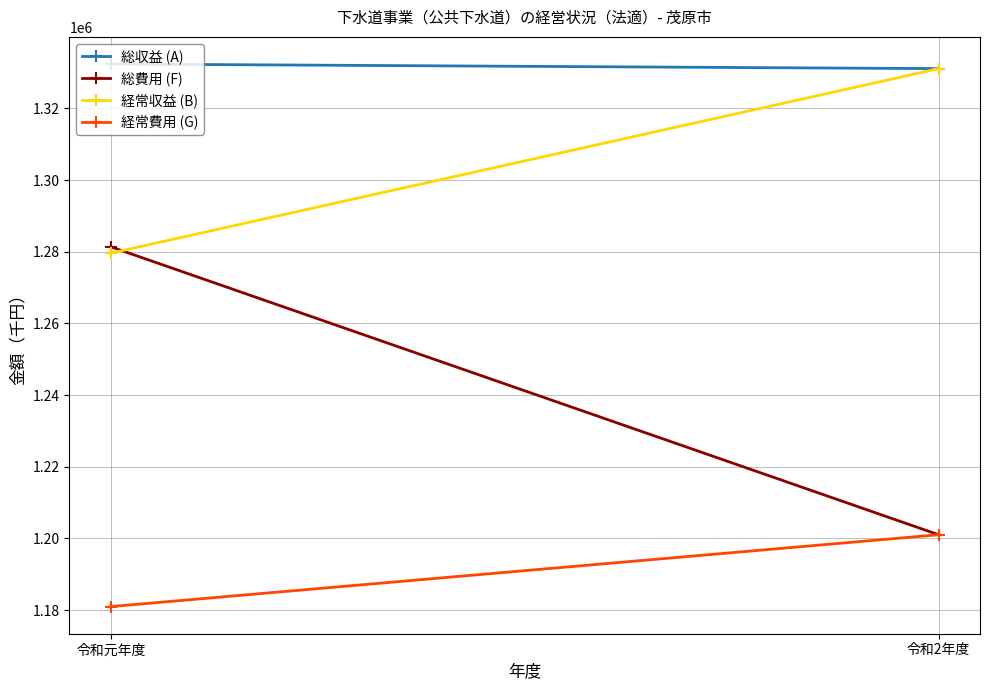

How many lines are shown in the chart?

4